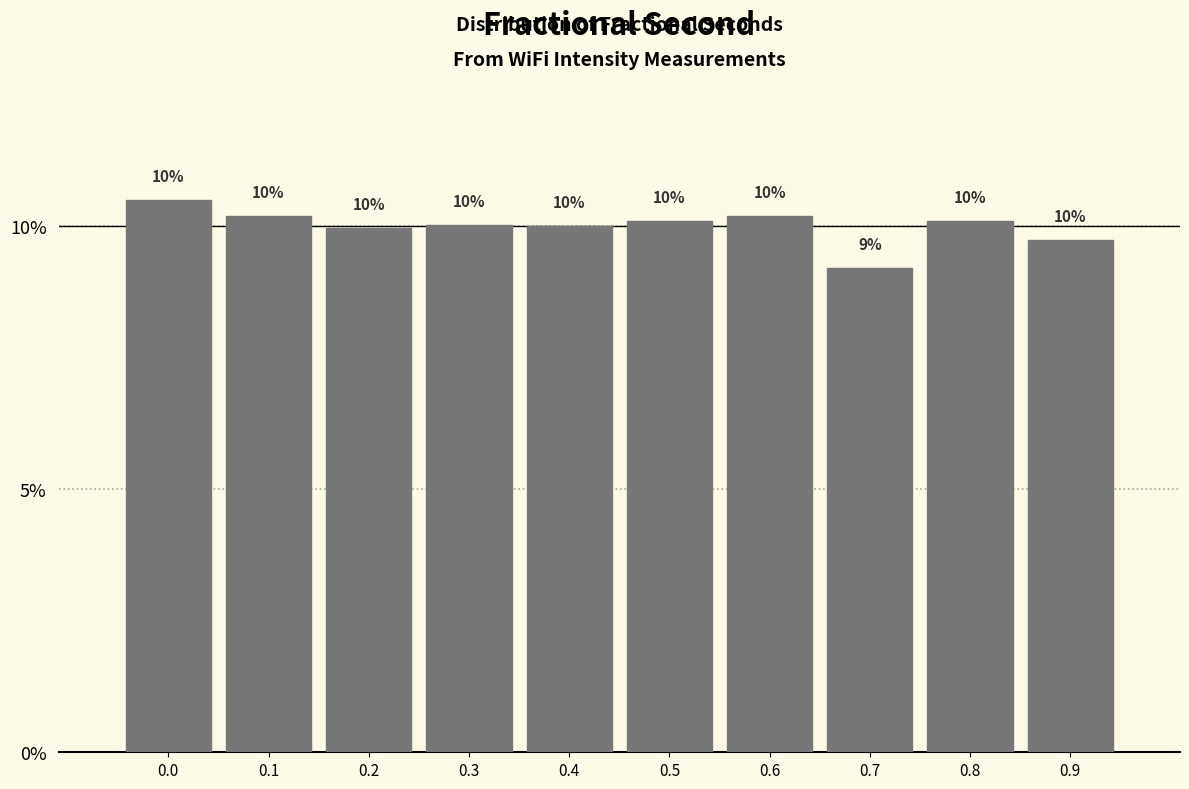

Approximately how many times larger is the value at 0.2 compared to 0.9?

1.0